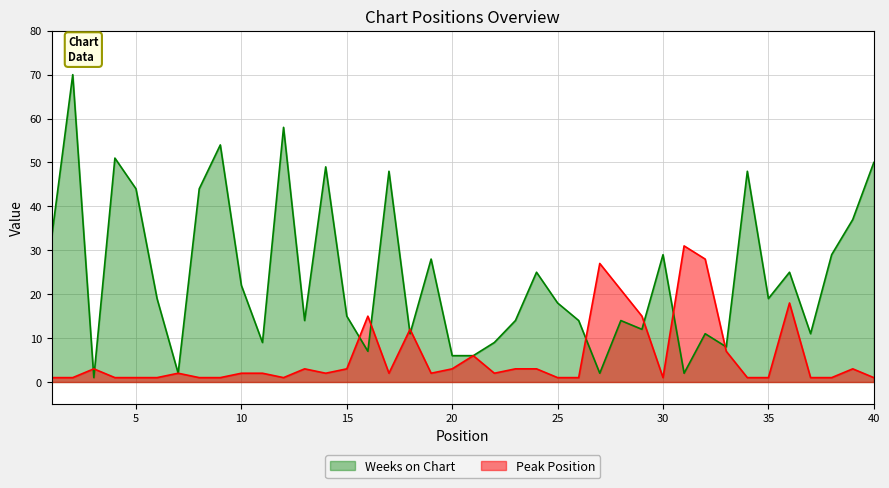

What is the spread (max minus min) of values at 26?

13